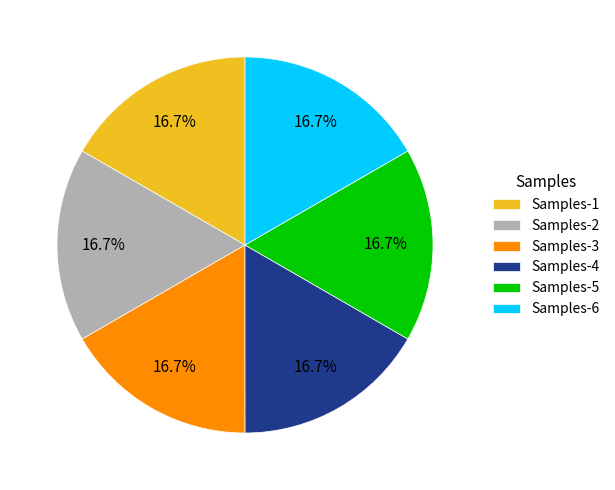

What is the total percentage of Samples-5 and Samples-2?

33.3%